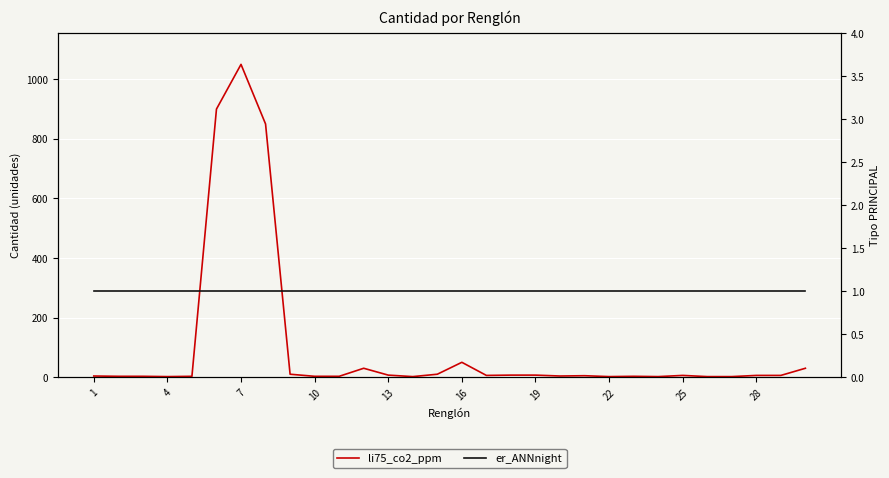

The er_ANNnight series shows 1 at 10. True or false?

True